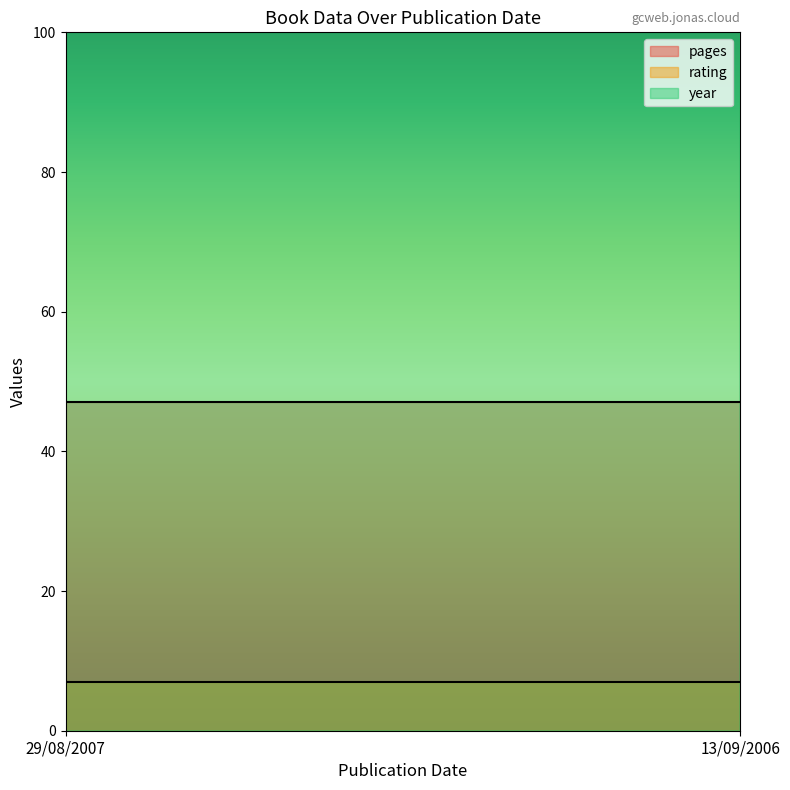

Which series changed the most between 29/08/2007 and 13/09/2006?

year